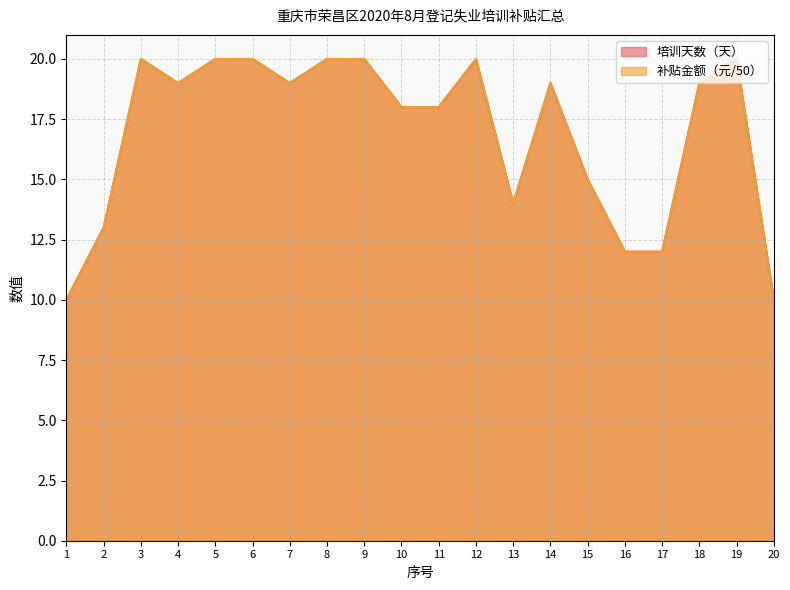

Rank the series at 14 from lowest to highest value.

培训天数（天）, 补贴金额（元）